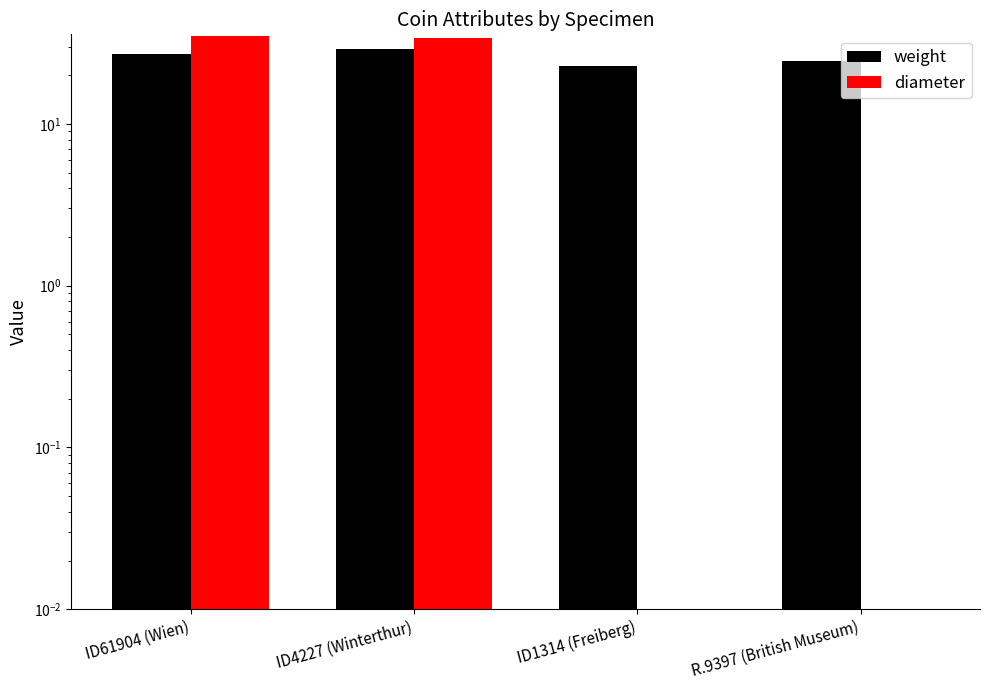

How many data points does each series have?

4